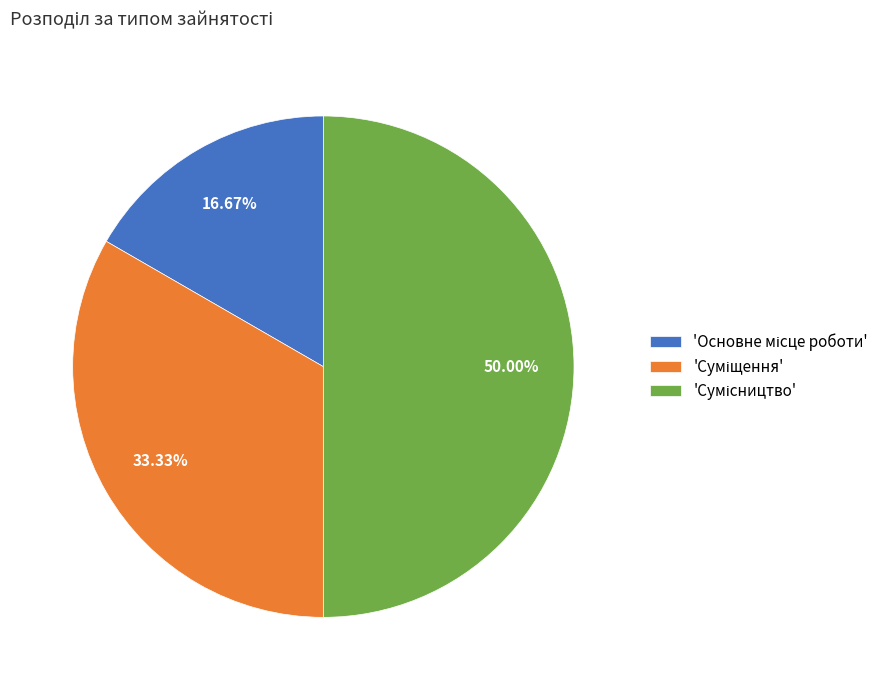

How many slices are in this pie chart?

3